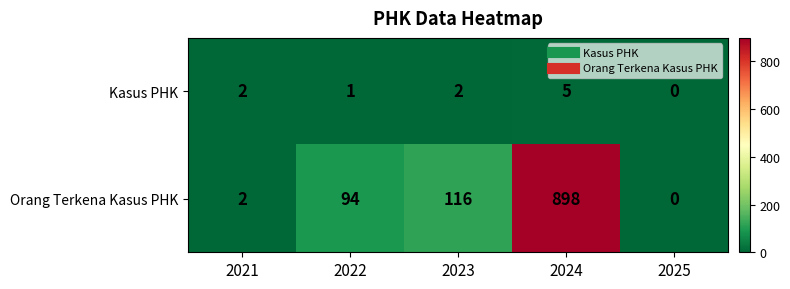

What is the maximum value shown in the chart?

898